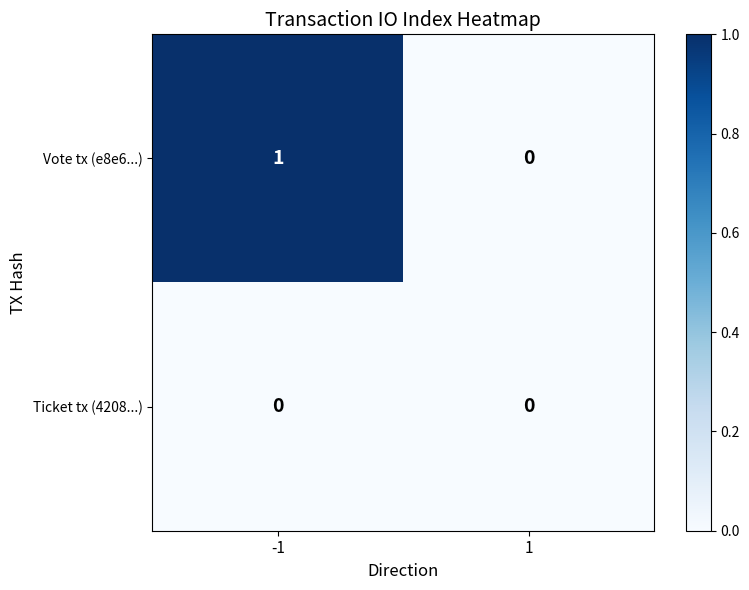

Reading left to right, transcribe all the data shown in this chart.

Vote tx (e8e6...): -1=1	1=0
Ticket tx (4208...): -1=0	1=0